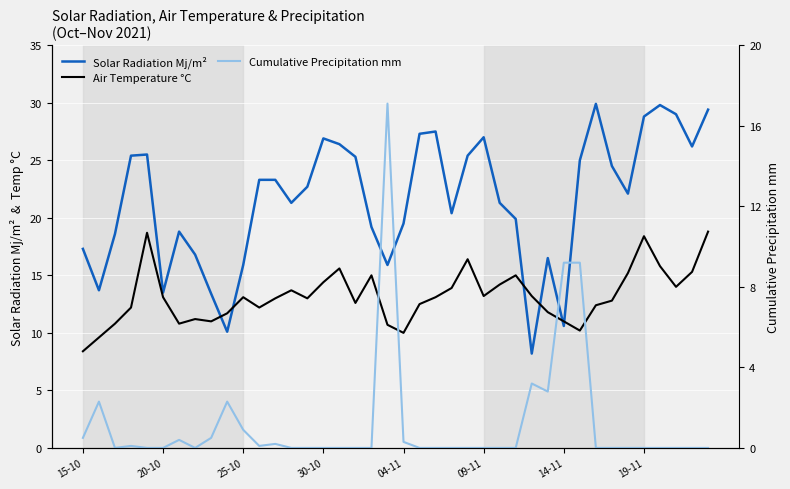

Rank the series by their average value, from highest to lowest.

Solar Radiation Mj/m², Air Temperature °C, Cumulative Precipitation mm